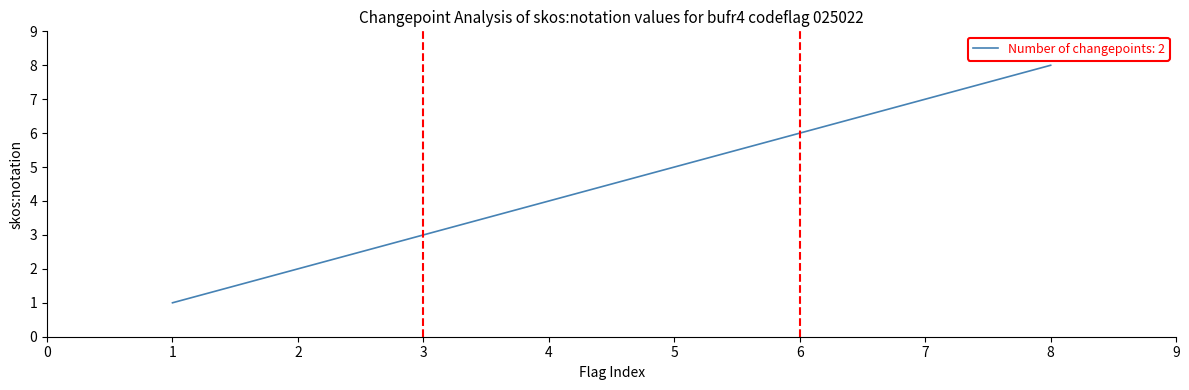

True or false: the data shows 4 at 7.

False